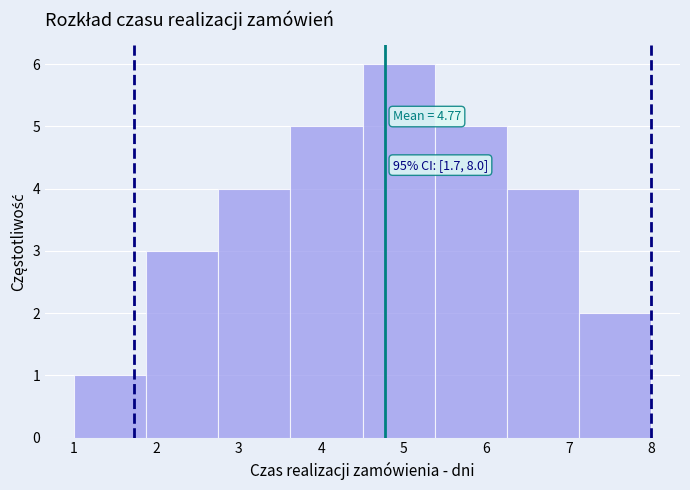

Over which range of the x-axis is the bar tallest?

4.5 to 5.4